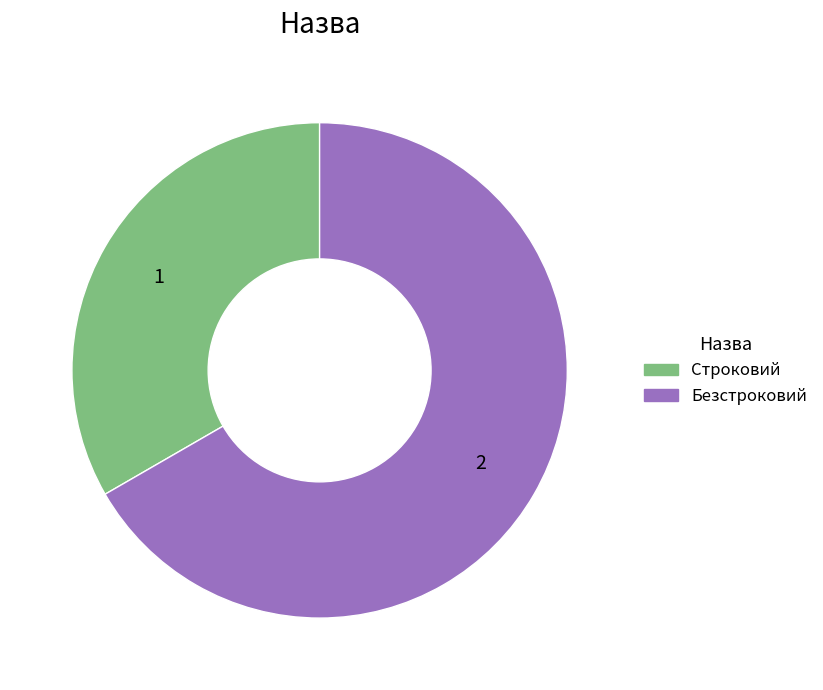

Is it true that Строковий is 33% of the pie?

True